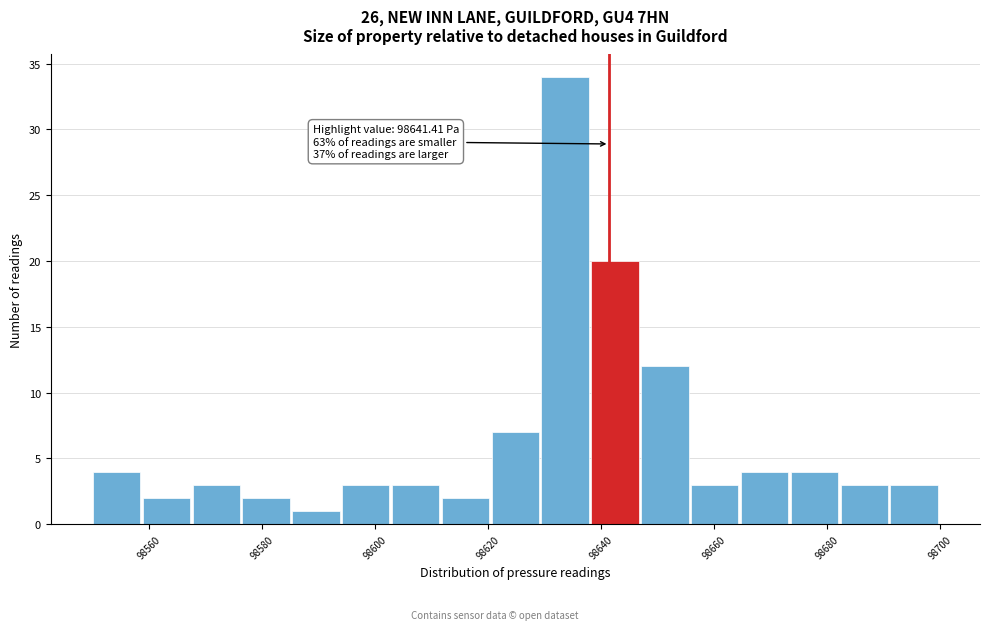

Over which range of the x-axis is the bar tallest?

98630 to 98638